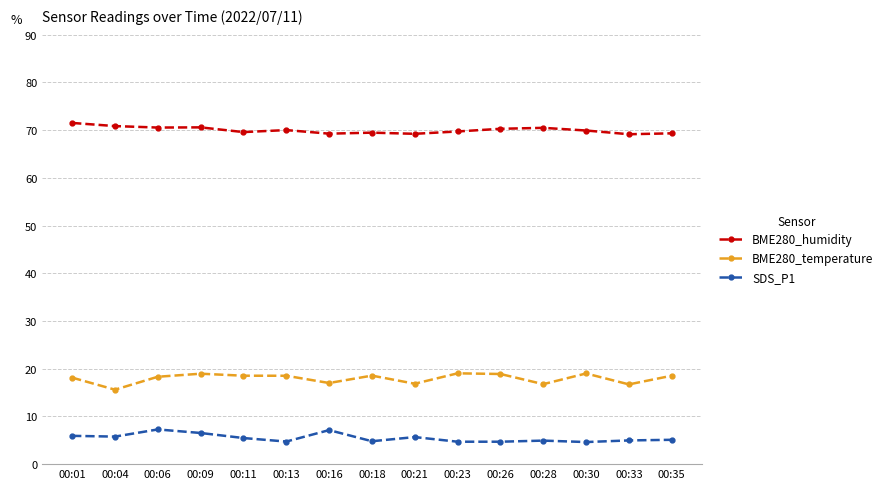

What is the value of the BME280_temperature point at the 3rd from the left?

18.3